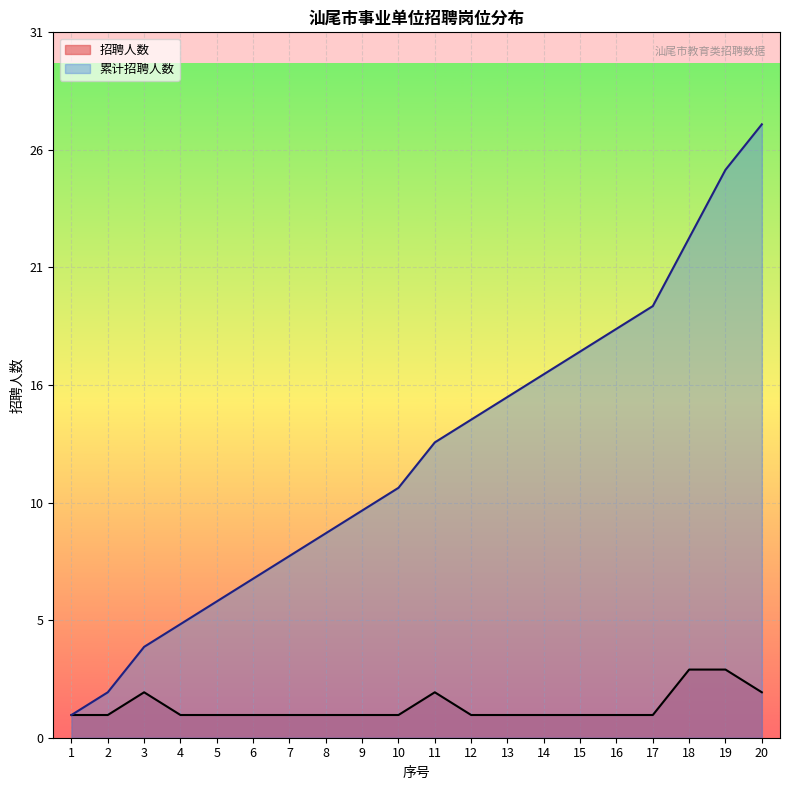

Count the number of data series in this chart.

2